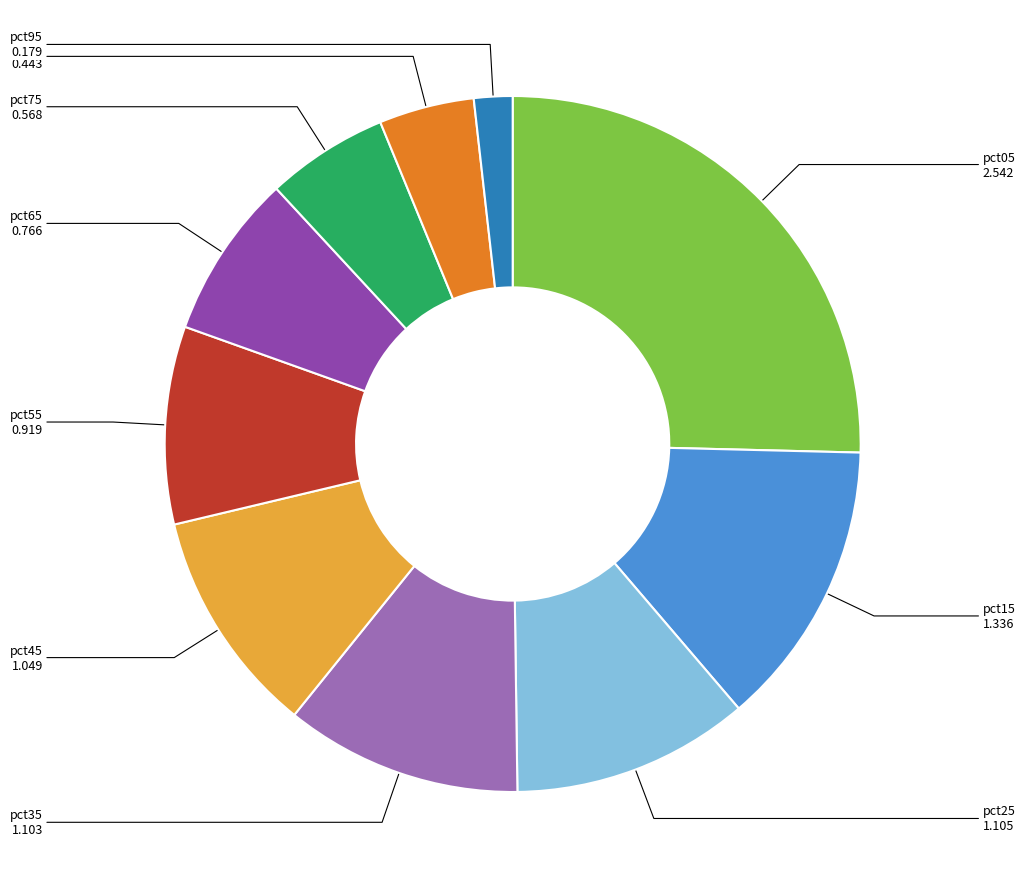

Is there a majority slice in this chart?

No